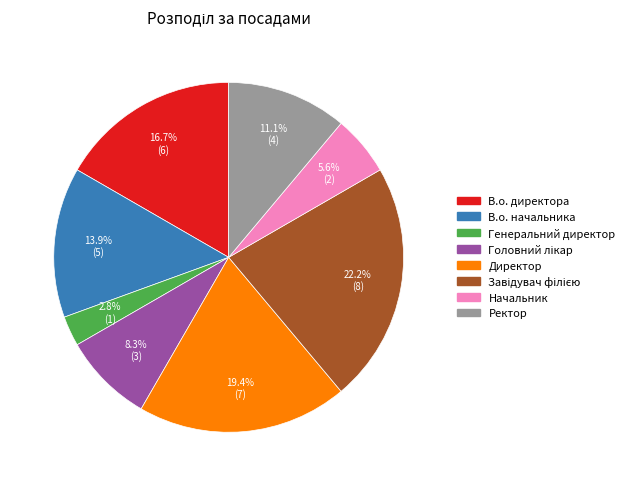

Approximately how many times larger is the value at Ректор compared to Директор?

0.6